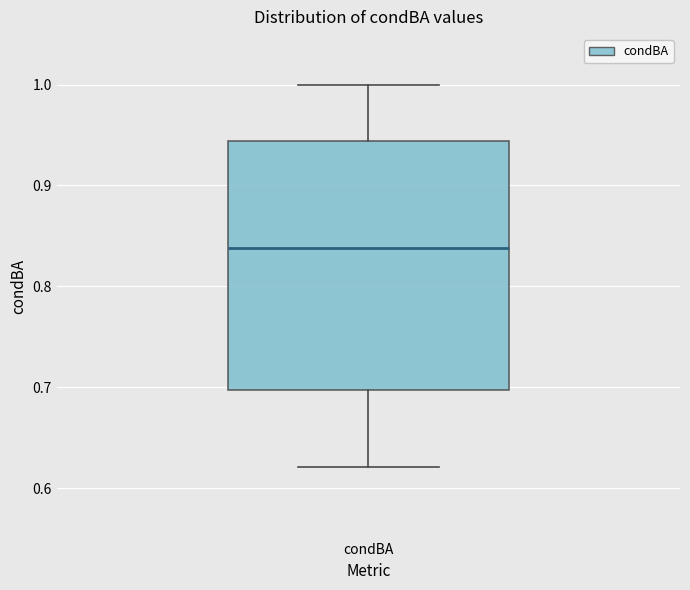

Where does the median line of the box for condBA sit on the y-axis? The values are not printed on the chart, so give them approximately, as read against the axis.

0.84